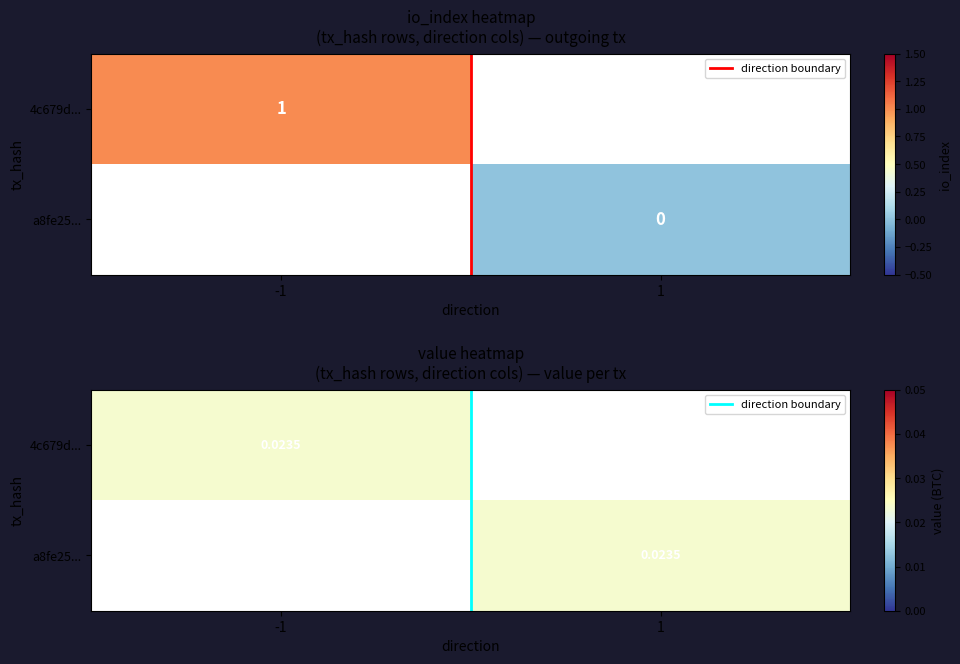

Count the number of categories in the chart.

2